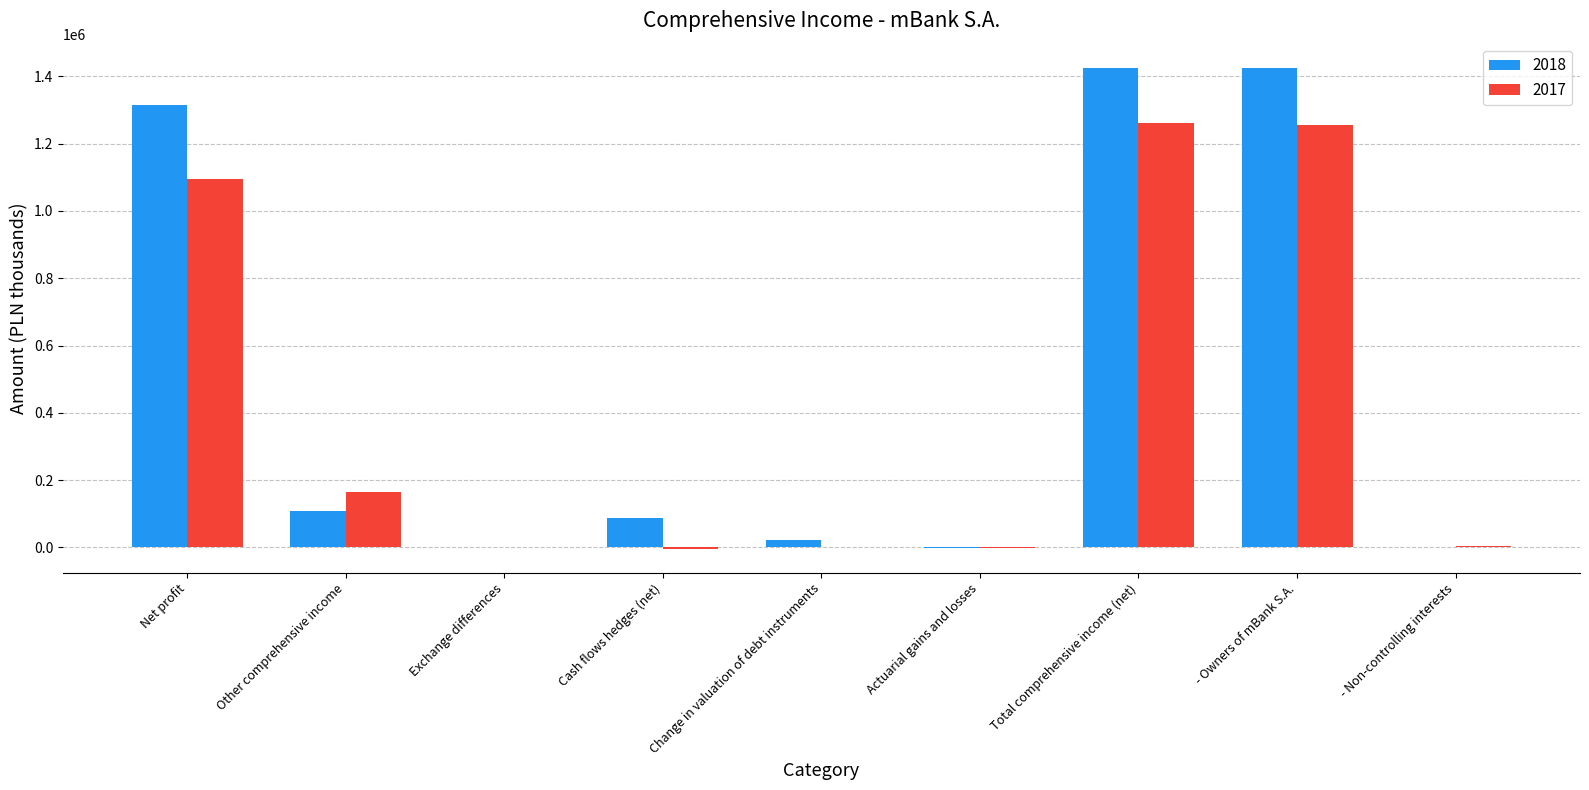

Is it true that 2017 equals 165219 at Other comprehensive income?

True